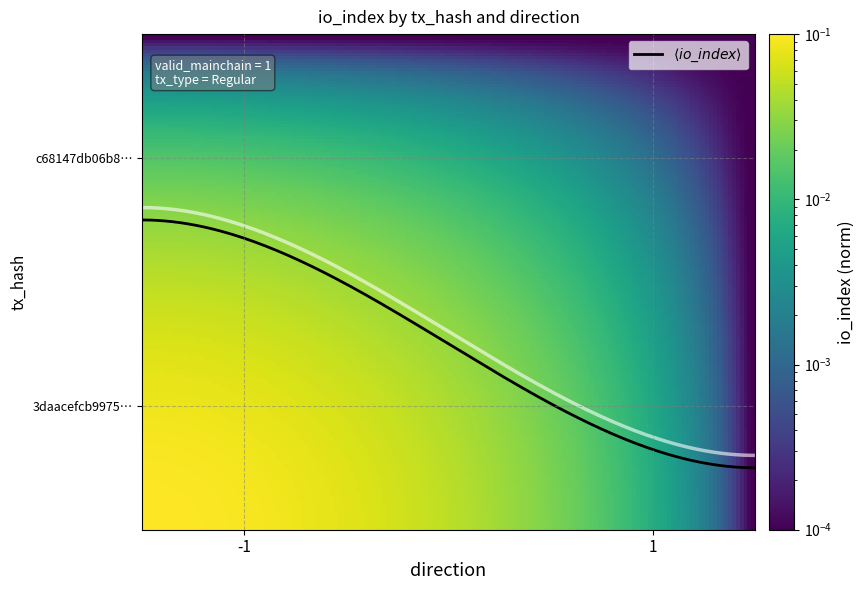

At which category is the sum across all series the highest?

-1